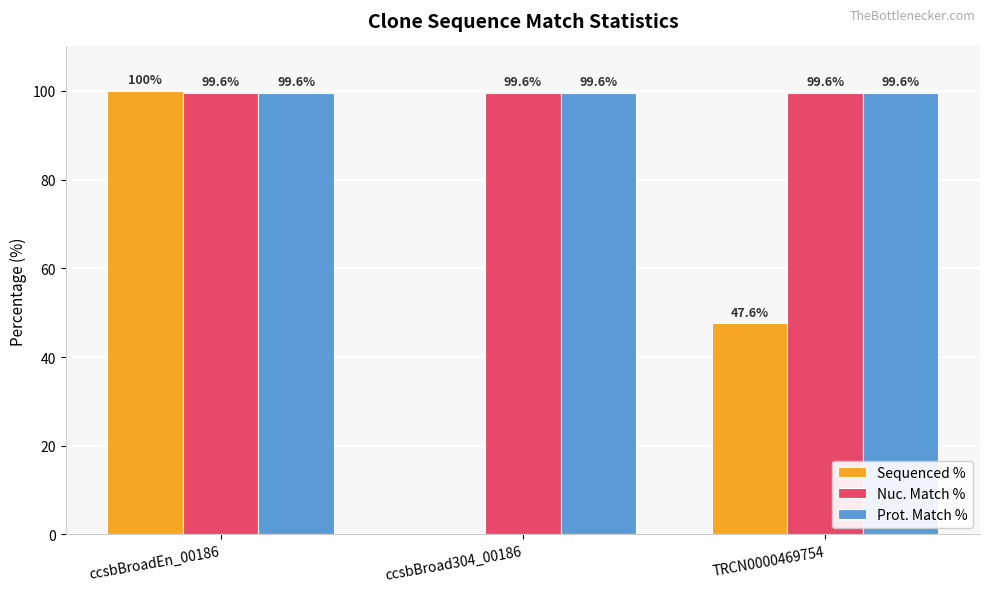

Reading right to left, what are all the values shown in this chart?

Sequenced %: TRCN0000469754=47.6	ccsbBroad304_00186=0.0	ccsbBroadEn_00186=100.0
Nuc. Match %: TRCN0000469754=99.6	ccsbBroad304_00186=99.6	ccsbBroadEn_00186=99.6
Prot. Match %: TRCN0000469754=99.6	ccsbBroad304_00186=99.6	ccsbBroadEn_00186=99.6